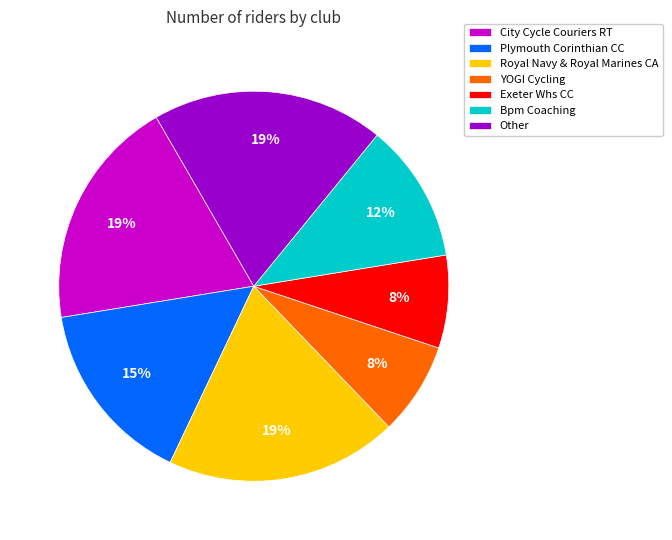

Combined, do Plymouth Corinthian CC and Bpm Coaching account for over 50%?

No